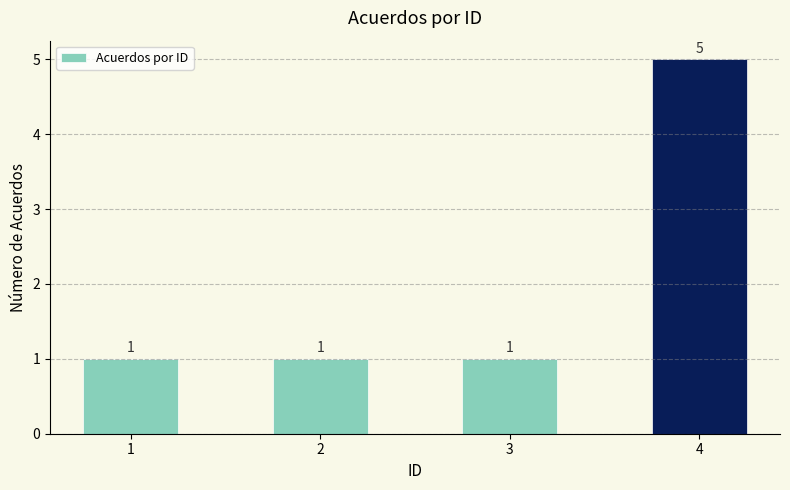

Count the values in the range 1 to 5.

4